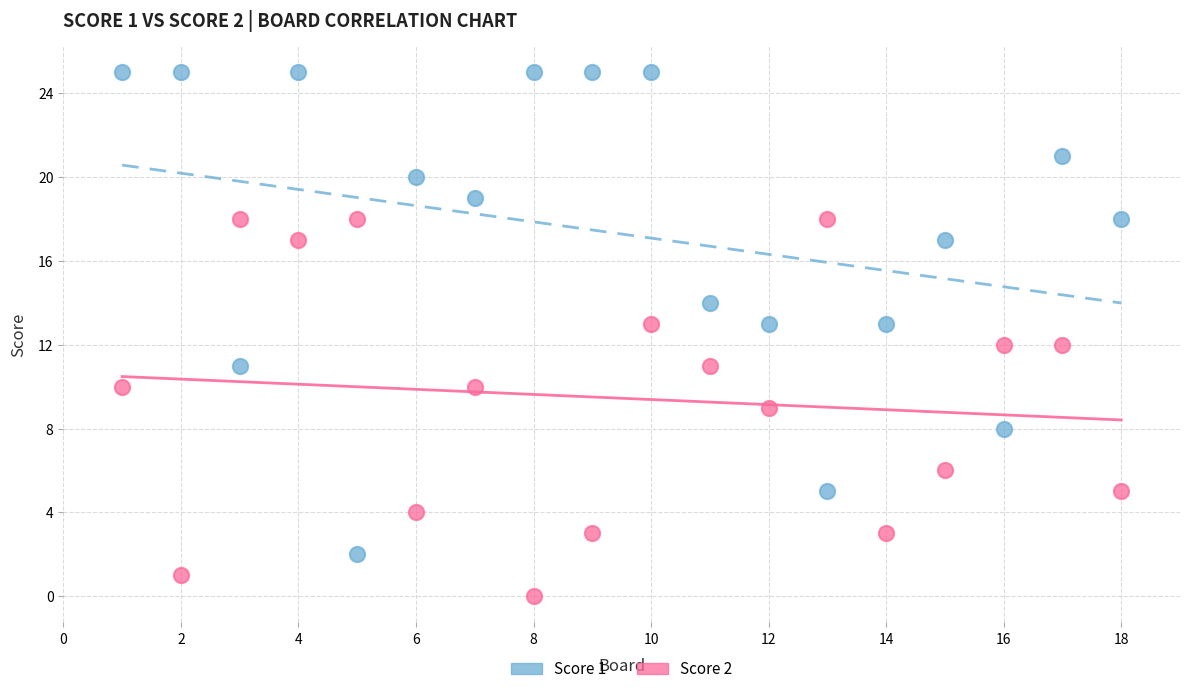

What are all the series names shown in the legend?

Score 1, Score 2